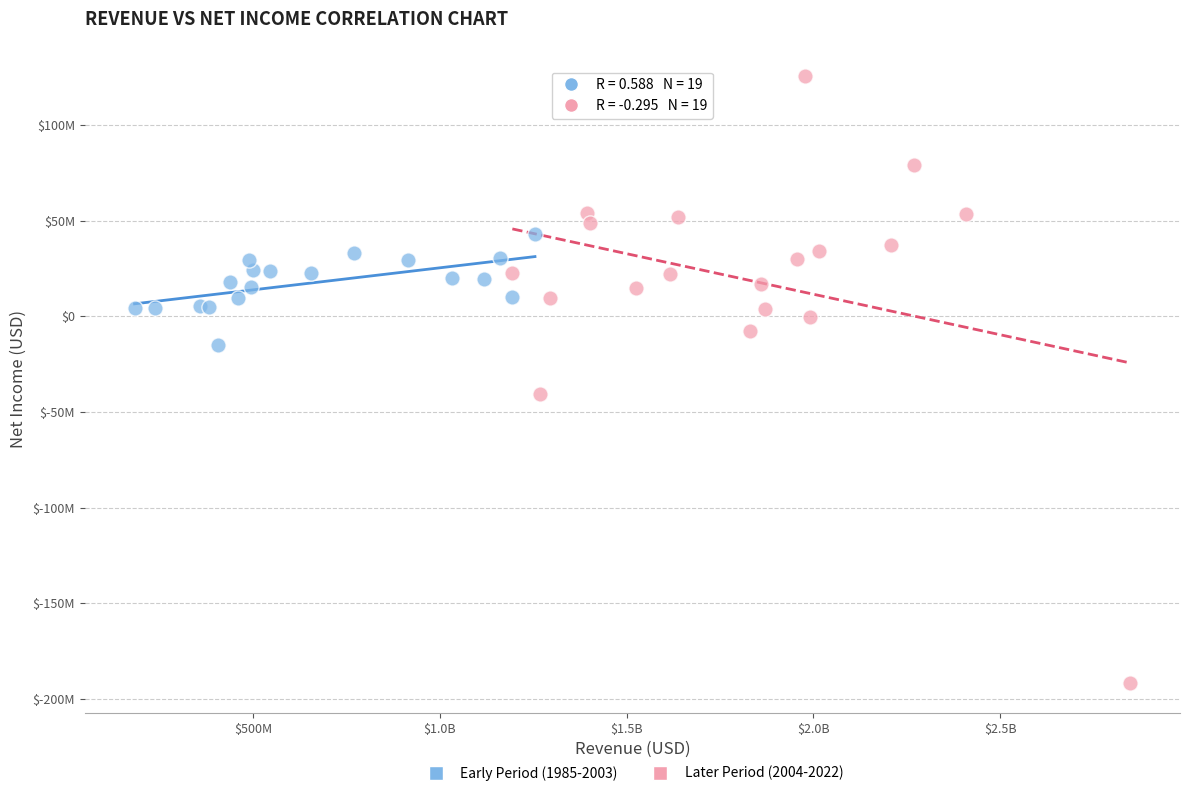

What are all the series names shown in the legend?

Early Period (1985-2003), Later Period (2004-2022)